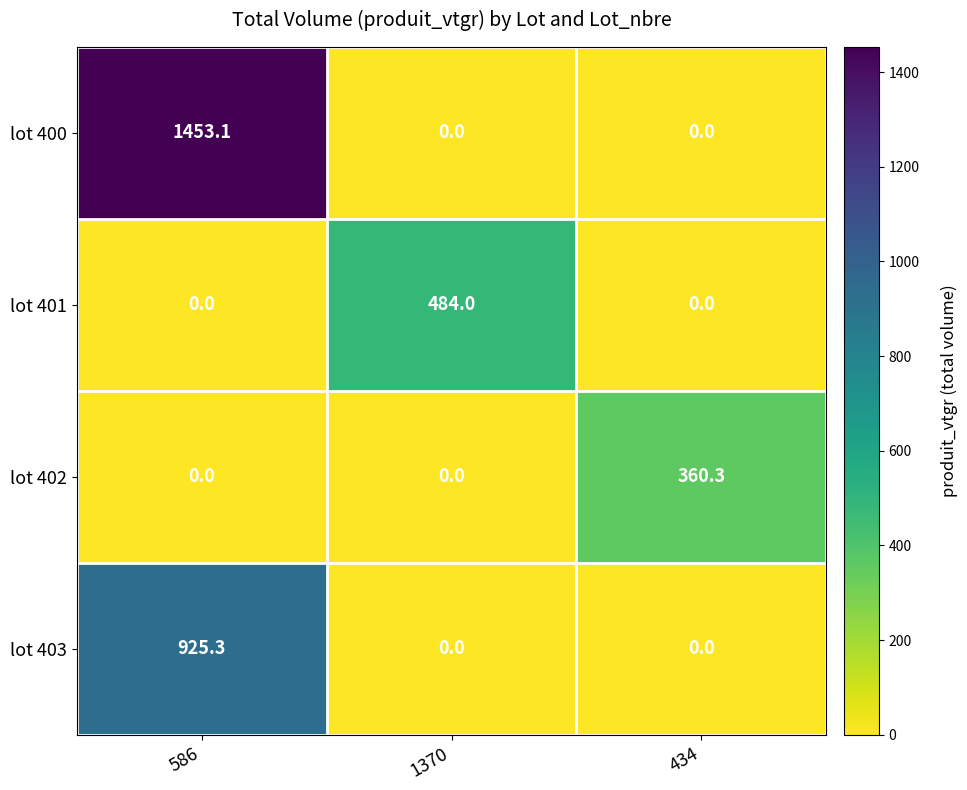

What is the greatest value displayed?

1453.1